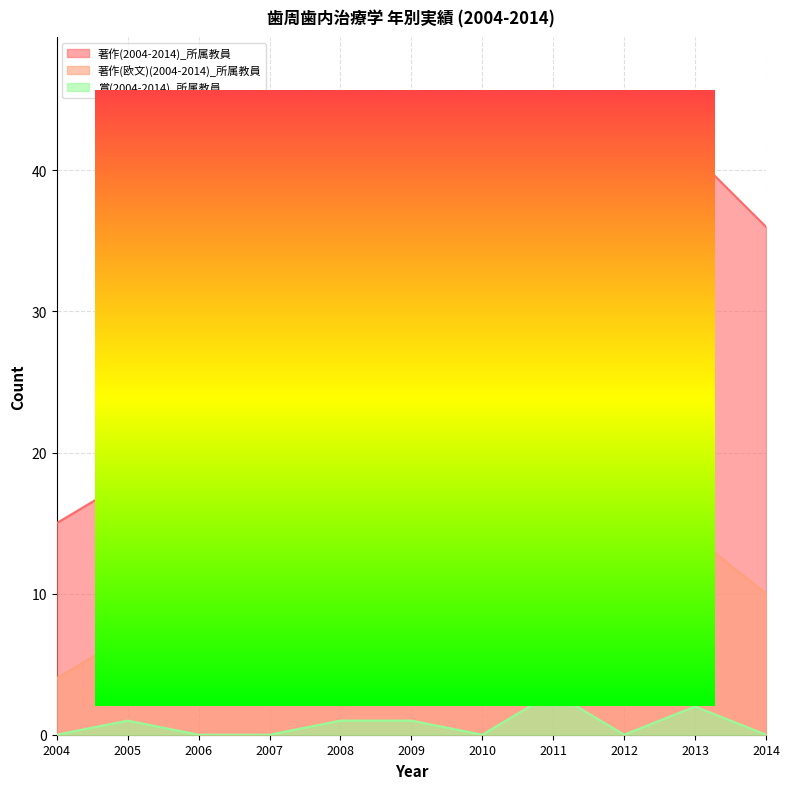

What are all the series names shown in the legend?

著作(2004-2014)_所属教員, 著作(欧文)(2004-2014)_所属教員, 賞(2004-2014)_所属教員